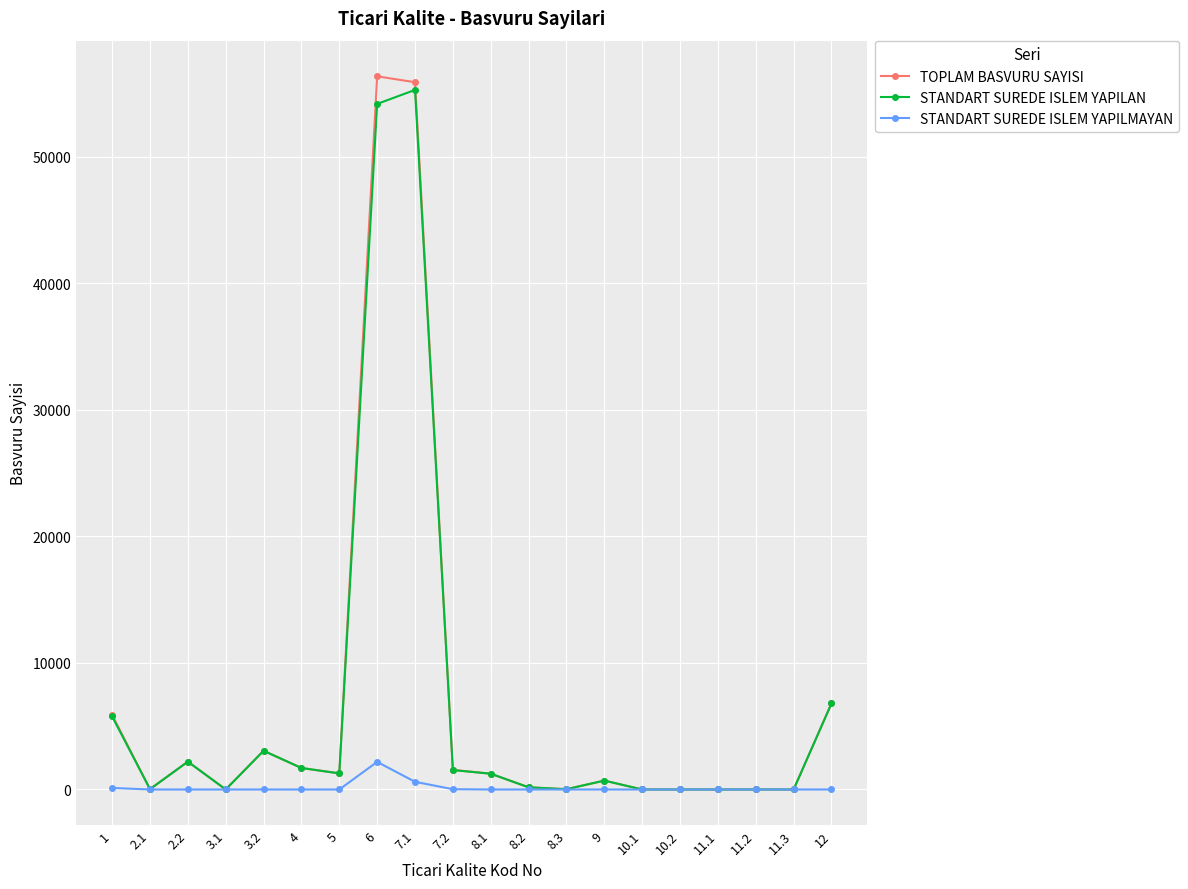

Where is the first local maximum for TOPLAM BASVURU SAYISI?

2.2